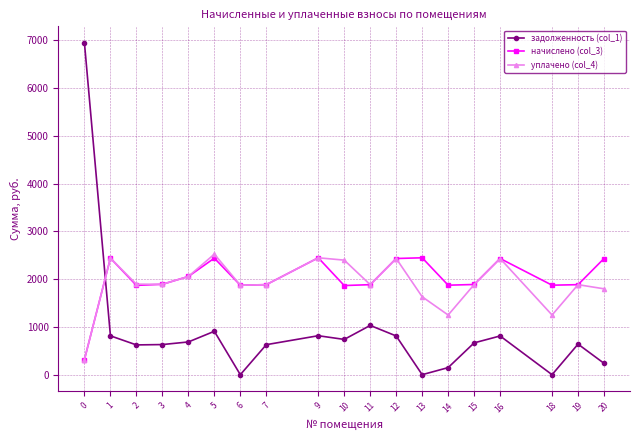

Which series has the widest spread of values?

задолженность (col_1)